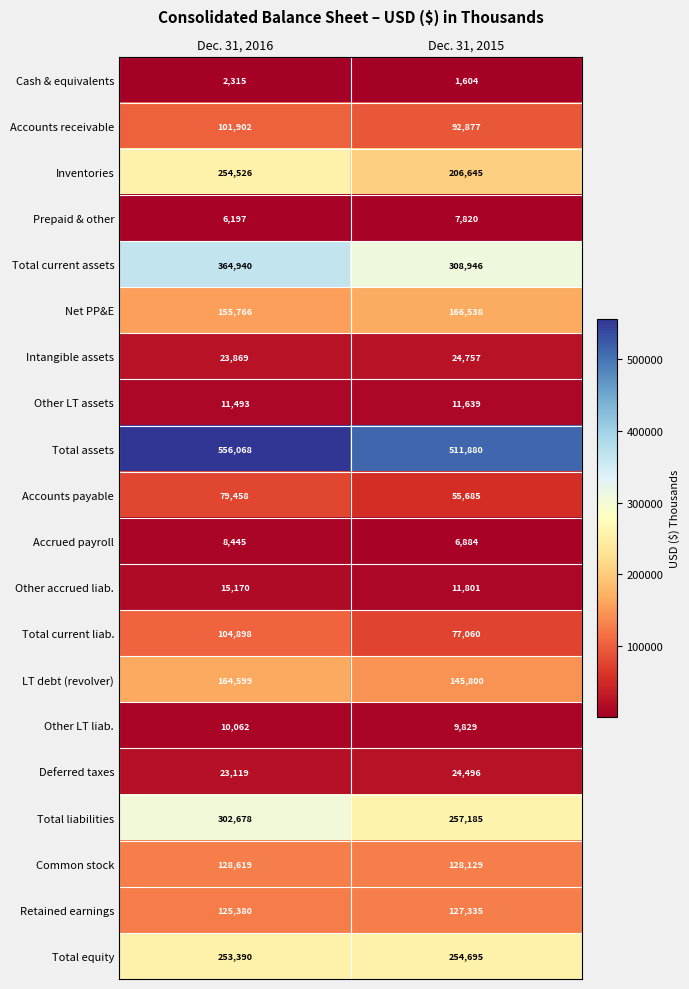

Rank the series by their maximum value, from lowest to highest.

Cash & equivalents, Prepaid & other, Accrued payroll, Other LT liab., Other LT assets, Other accrued liab., Deferred taxes, Intangible assets, Accounts payable, Accounts receivable, Total current liab., Retained earnings, Common stock, LT debt (revolver), Net PP&E, Inventories, Total equity, Total liabilities, Total current assets, Total assets